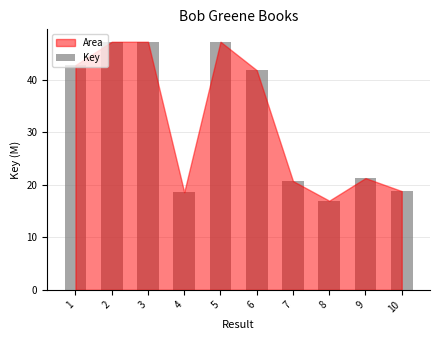

Does the chart contain any negative values?

No